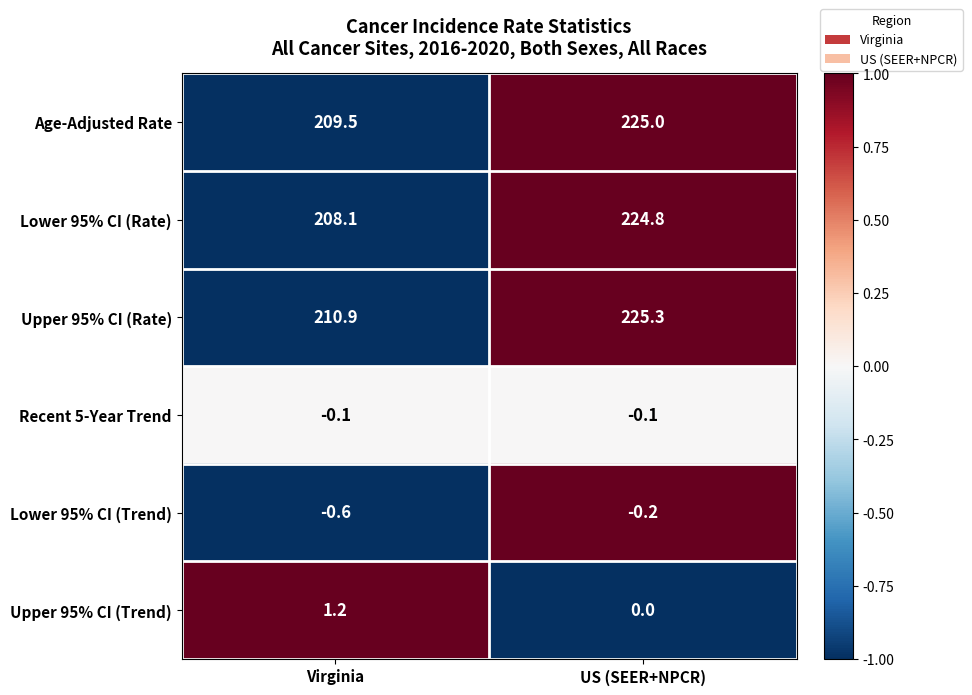

The value of Age-Adjusted Rate at US (SEER+NPCR) is 369.2. True or false?

False